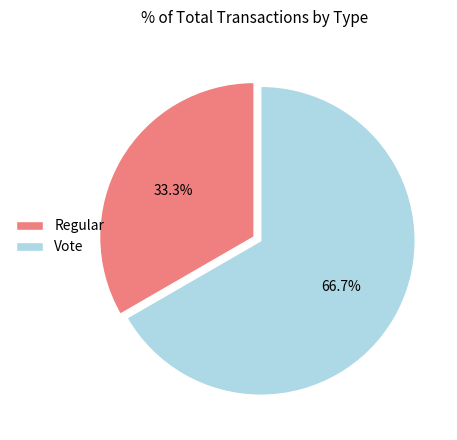

Count the number of slices in the pie.

2